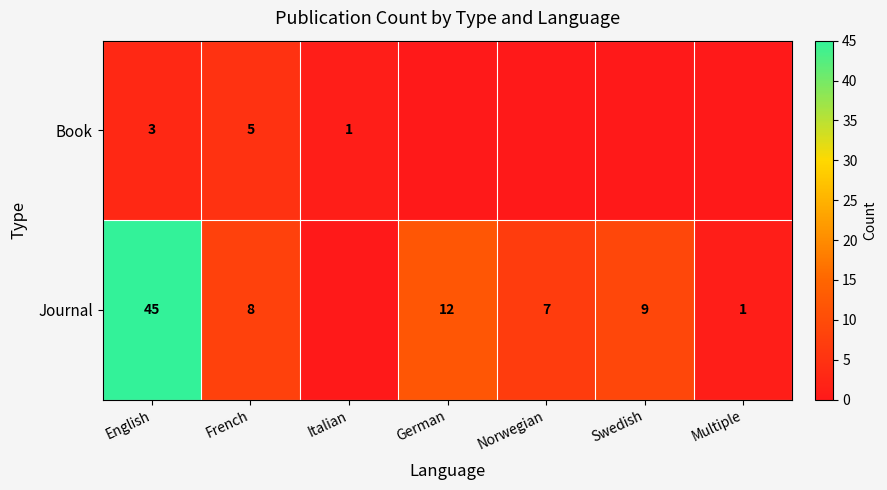

What is the sum of the Journal values at Norwegian and German?

19